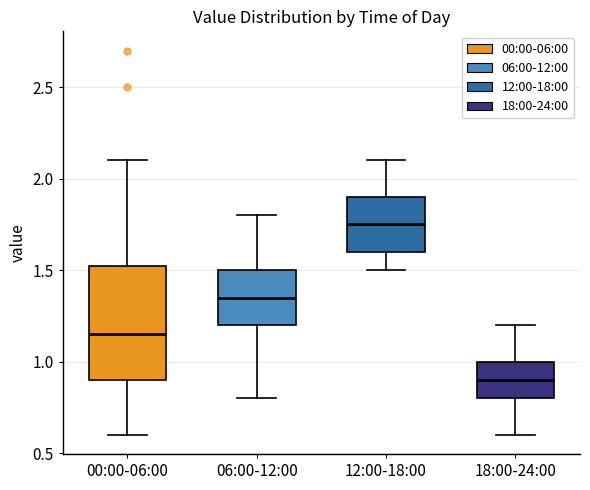

Which box is the tallest, from its lower edge to its upper edge?

00:00-06:00